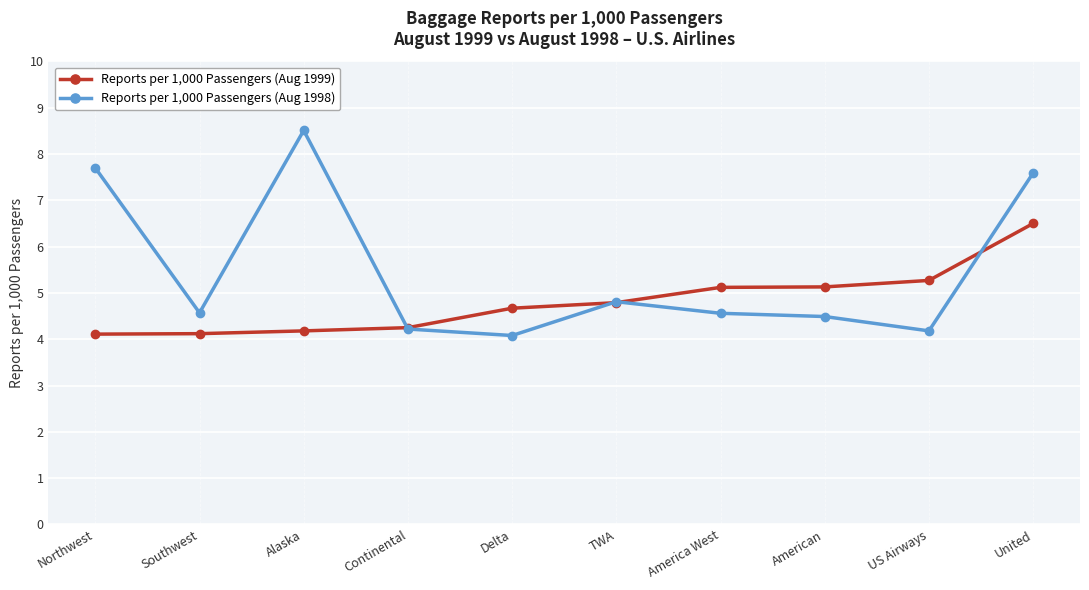

What is the label of the 10th point from the right?

Northwest